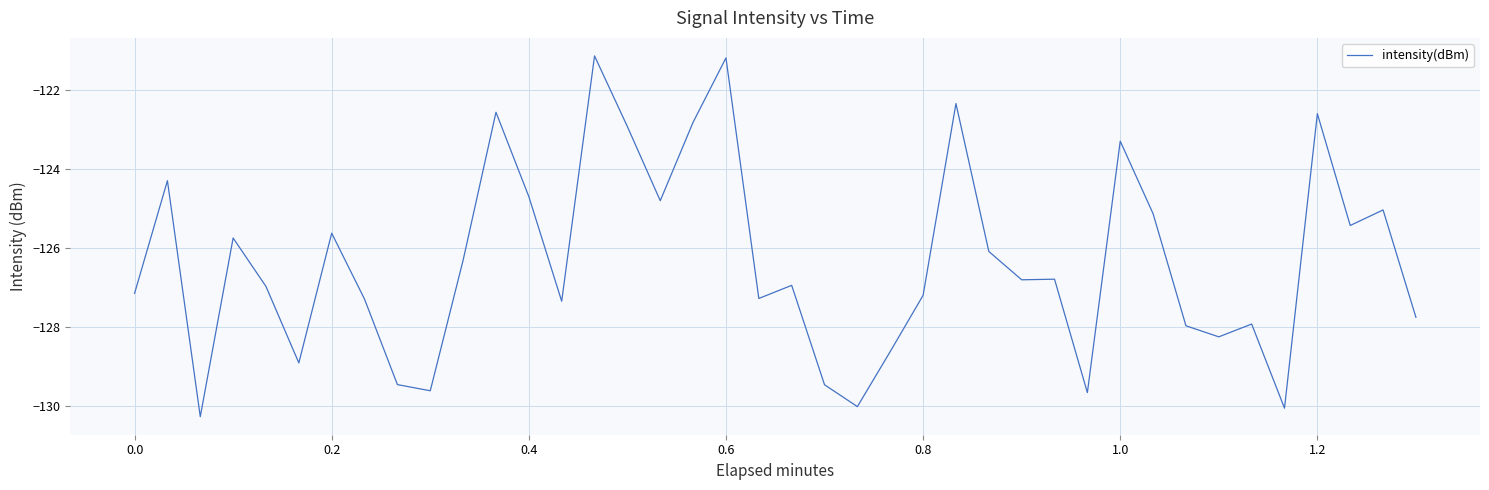

What is the difference between the maximum and minimum values?

9.1